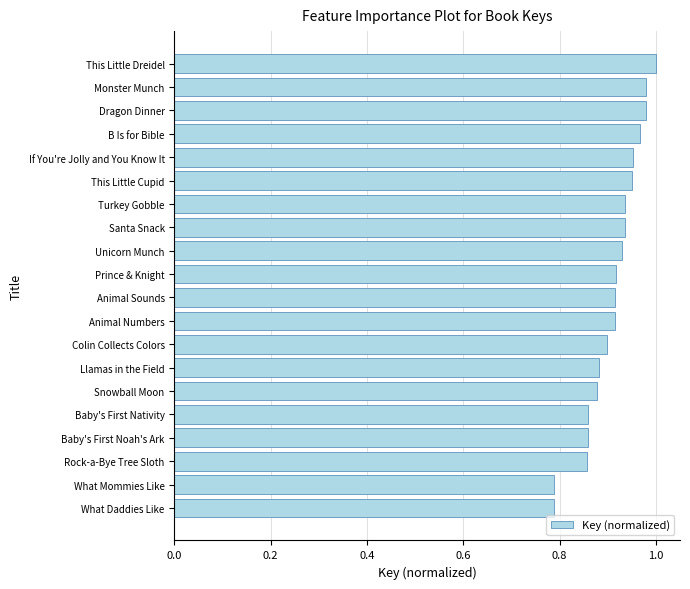

The value at Santa Snack is 0.5. True or false?

False